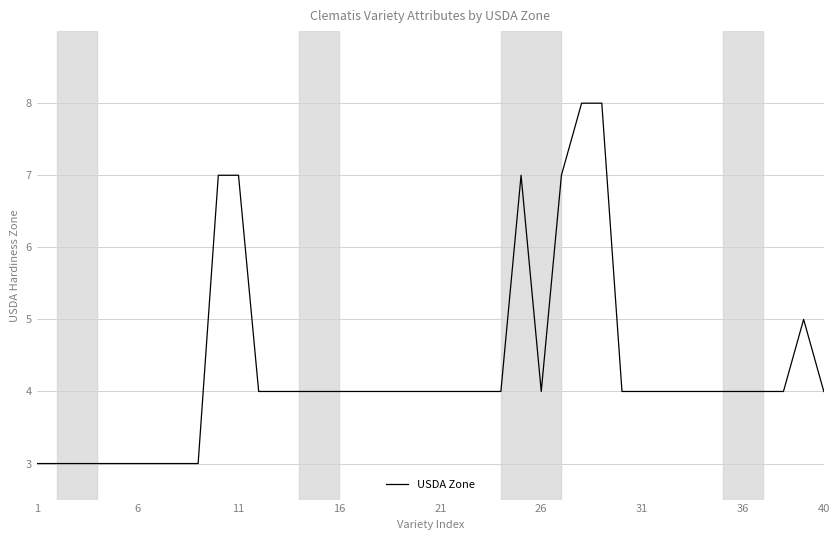

What is the maximum value shown in the chart?

8